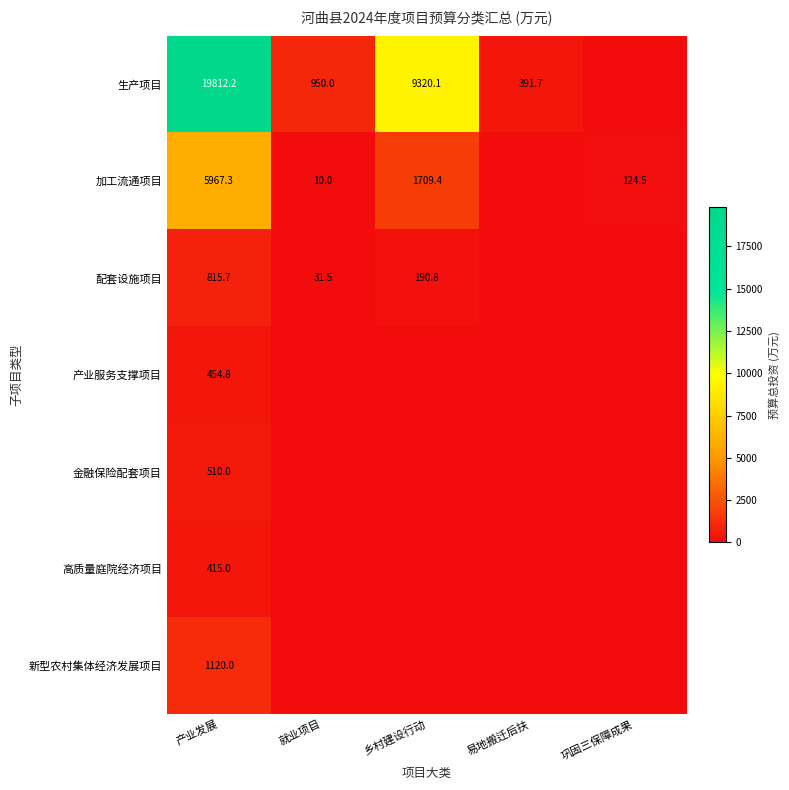

What is the total value across all series at 产业发展?

29095.0